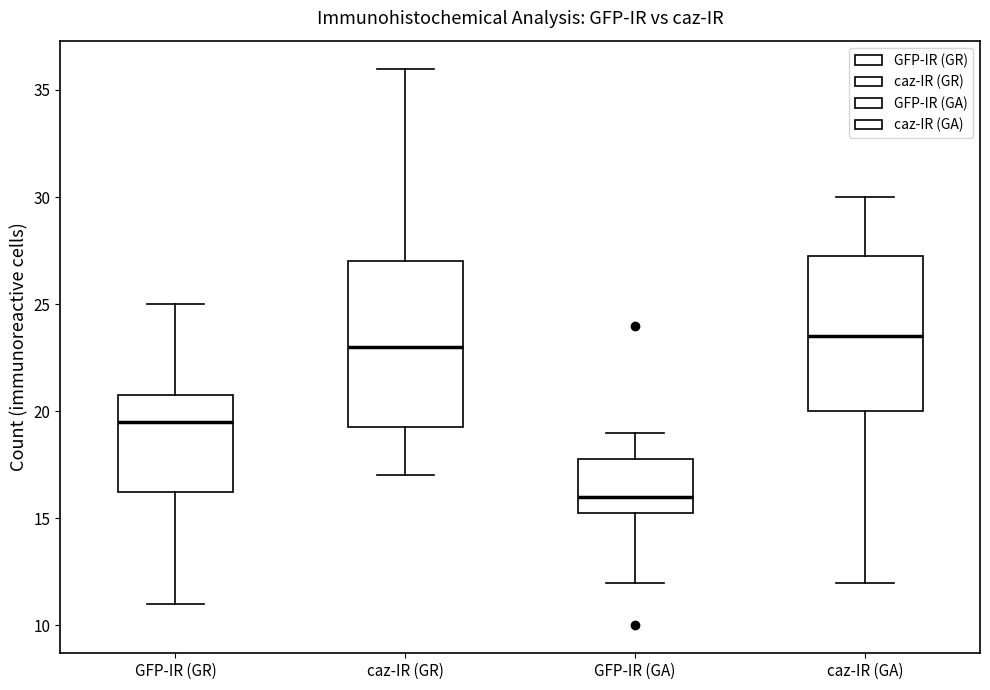

Where is the lower edge of the box for caz-IR (GA) on the y-axis? The values are not printed on the chart, so give them approximately, as read against the axis.

20.0